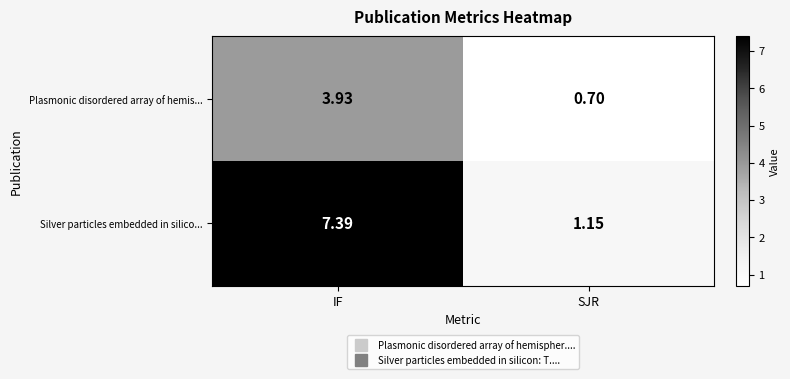

Which series has the largest total across all categories?

Silver particles embedded in silico...